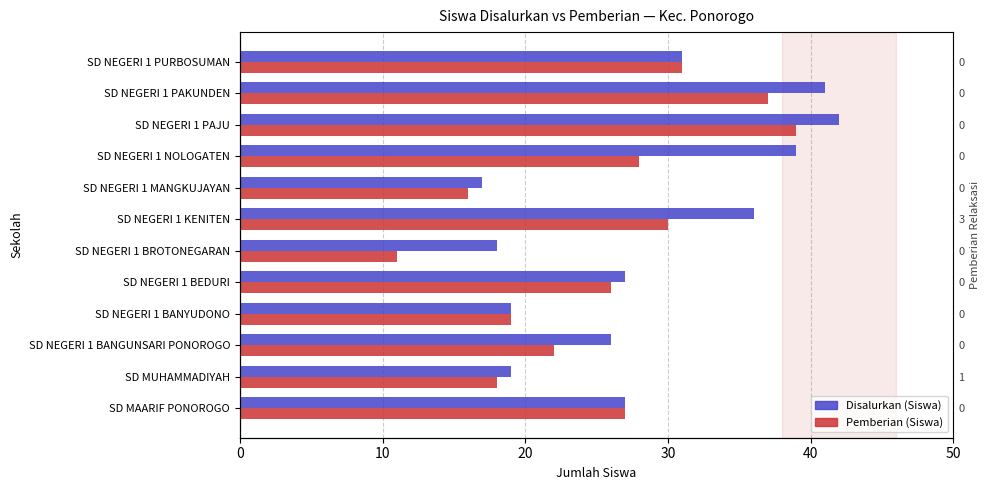

What is the lowest value of the Pemberian (Siswa) series?

11